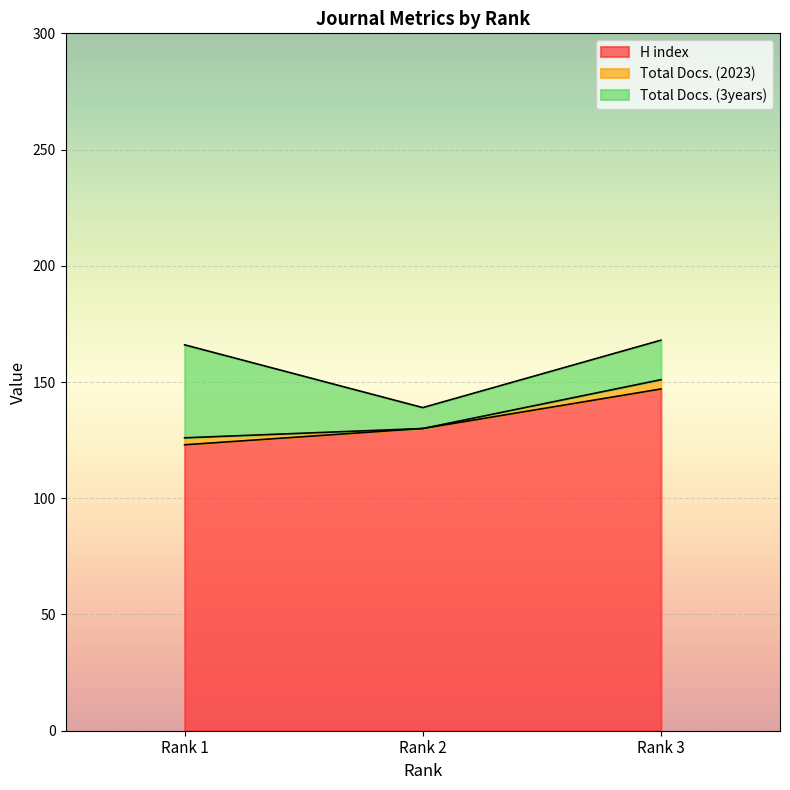

What are all the series names shown in the legend?

H index, Total Docs. (2023), Total Docs. (3years)